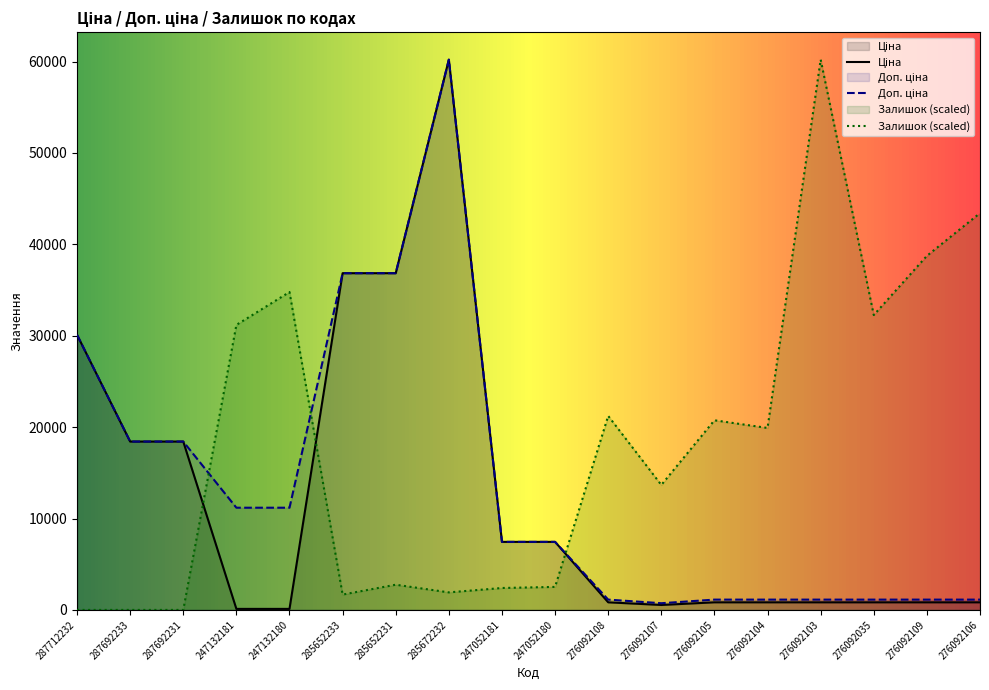

Rank the categories by Залишок value from lowest to highest.

287712232, 287692233, 287692231, 285652233, 285672232, 247052181, 247052180, 285652231, 276092107, 276092104, 276092105, 276092108, 247132181, 276092035, 247132180, 276092109, 276092106, 276092103